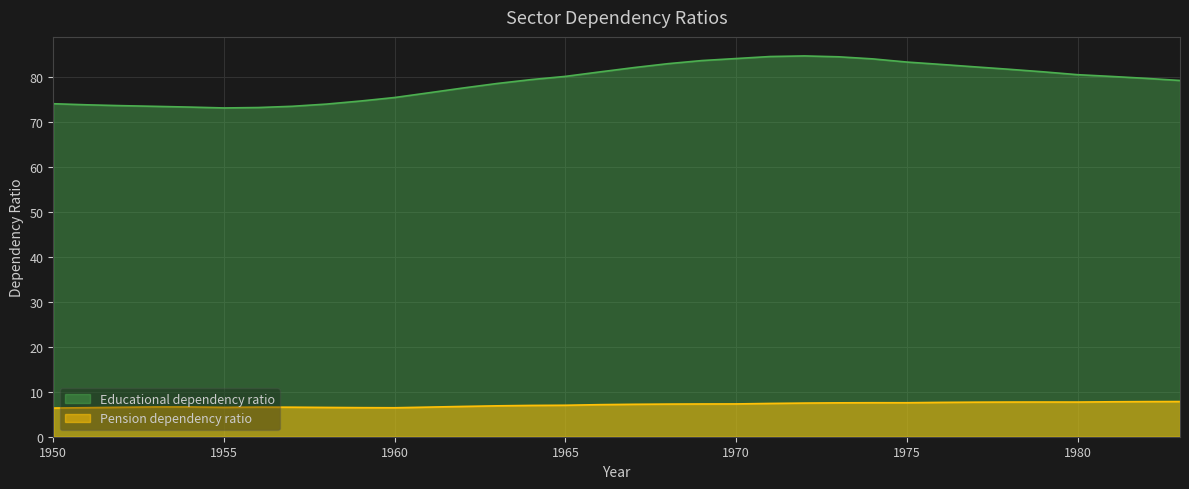

What is the value of the Pension dependency ratio point at the 11th from the left?

6.4